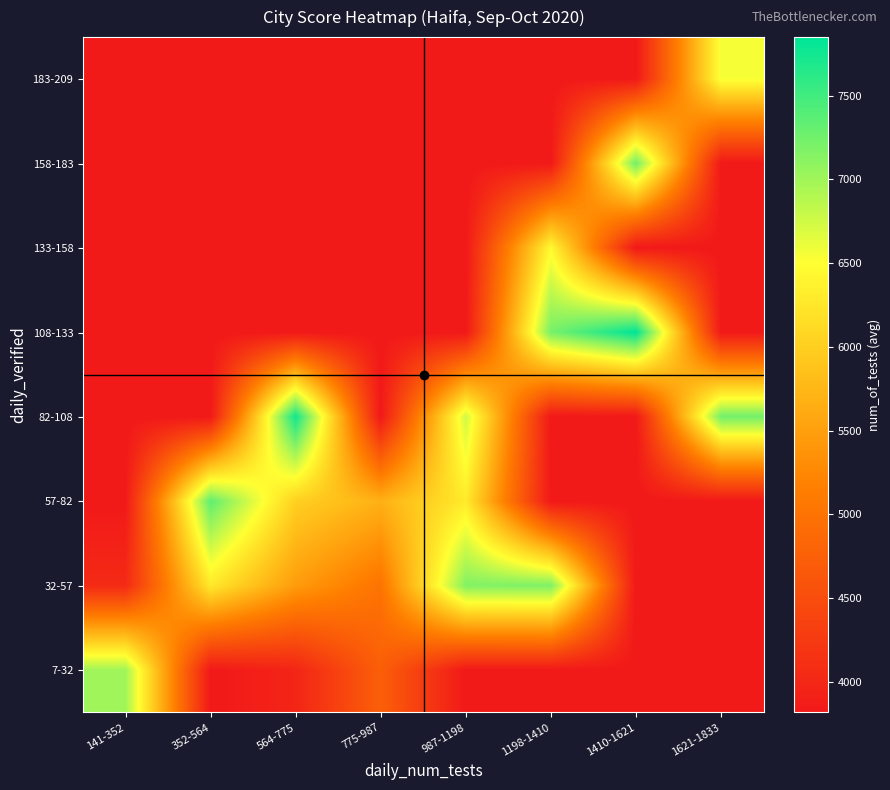

At how many categories does at least one series exceed 7750?

2